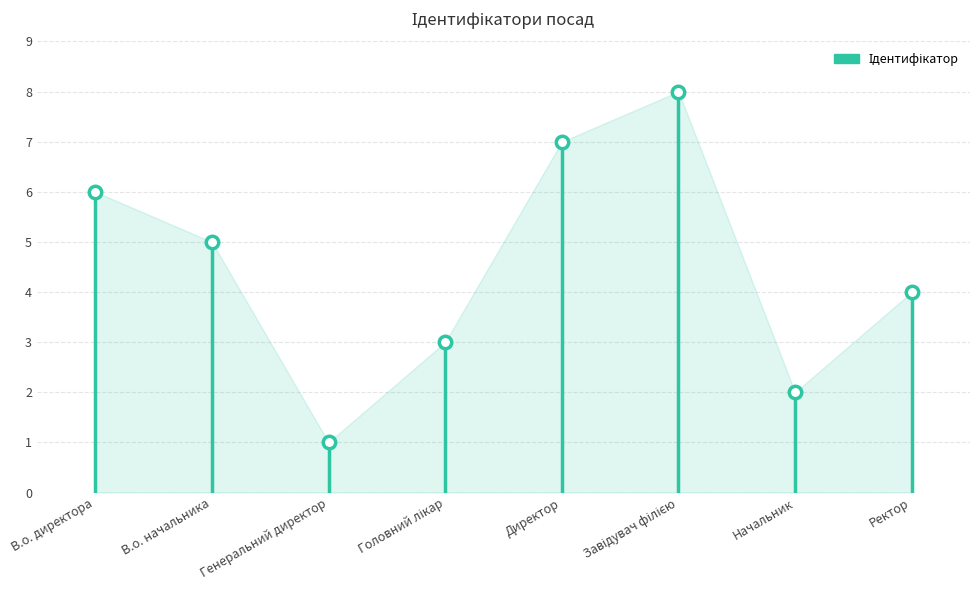

What is the change in value from В.о. начальника to Ректор?

-1